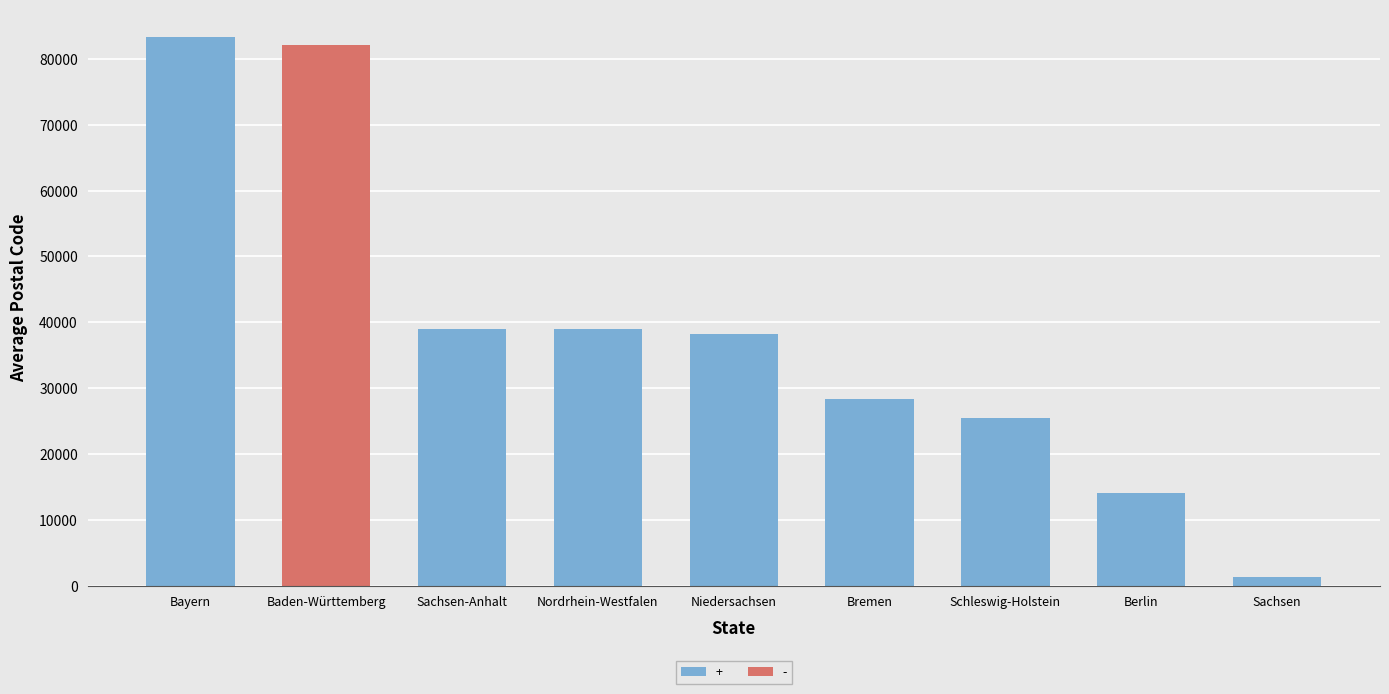

Which category has the lowest value across all series?

Sachsen